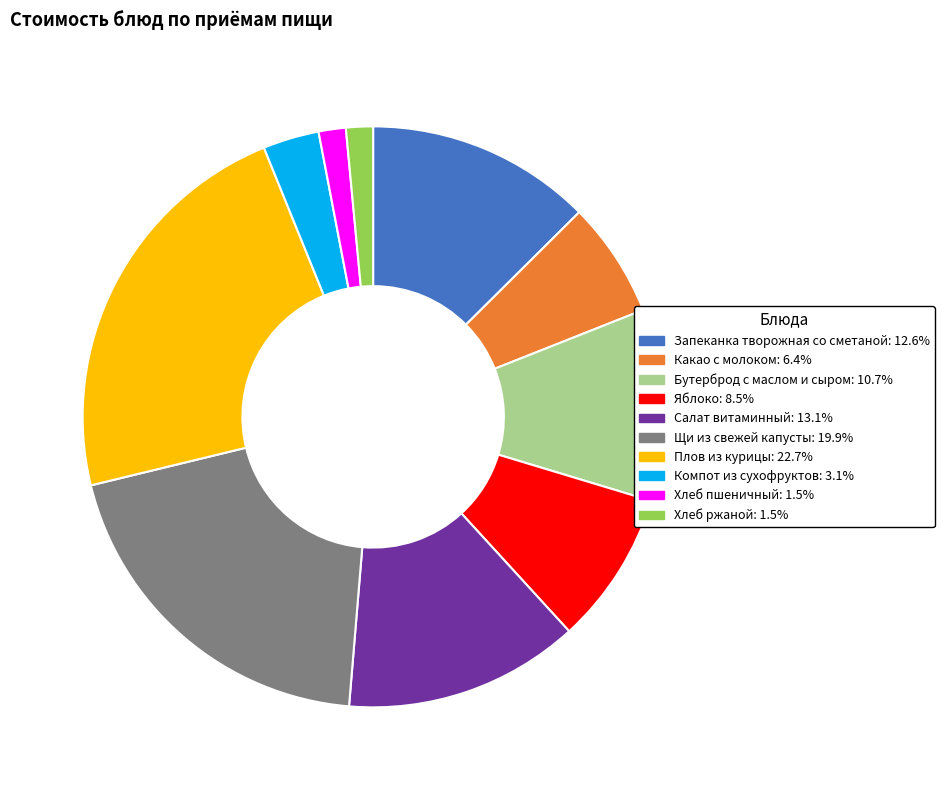

Does Щи из свежей капусты represent more than half of the total?

No